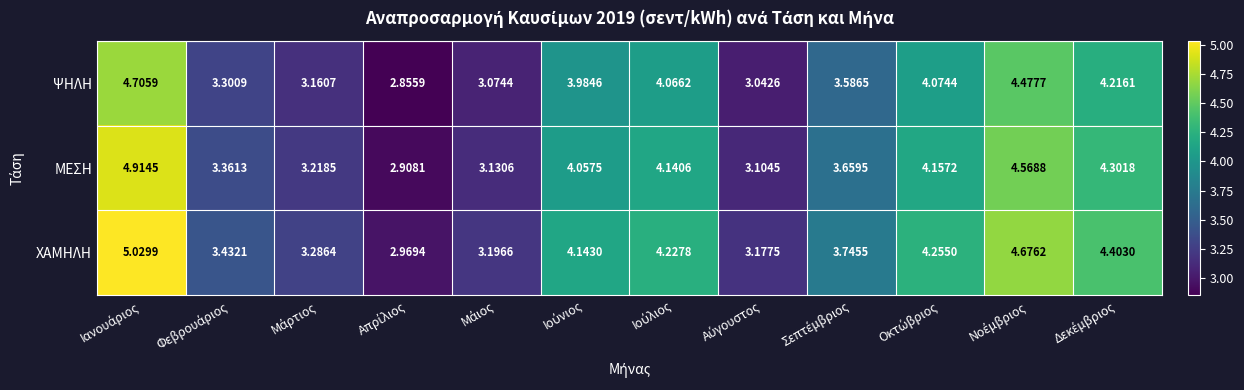

Which series has the largest total across all categories?

ΧΑΜΗΛΗ